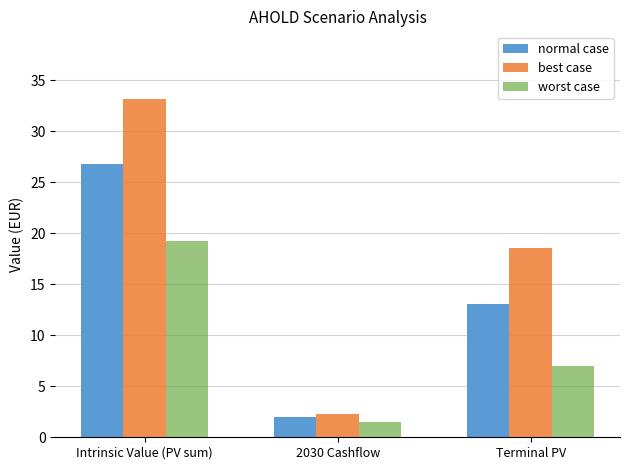

What is the difference between the highest and lowest values at 2030 Cashflow?

0.7